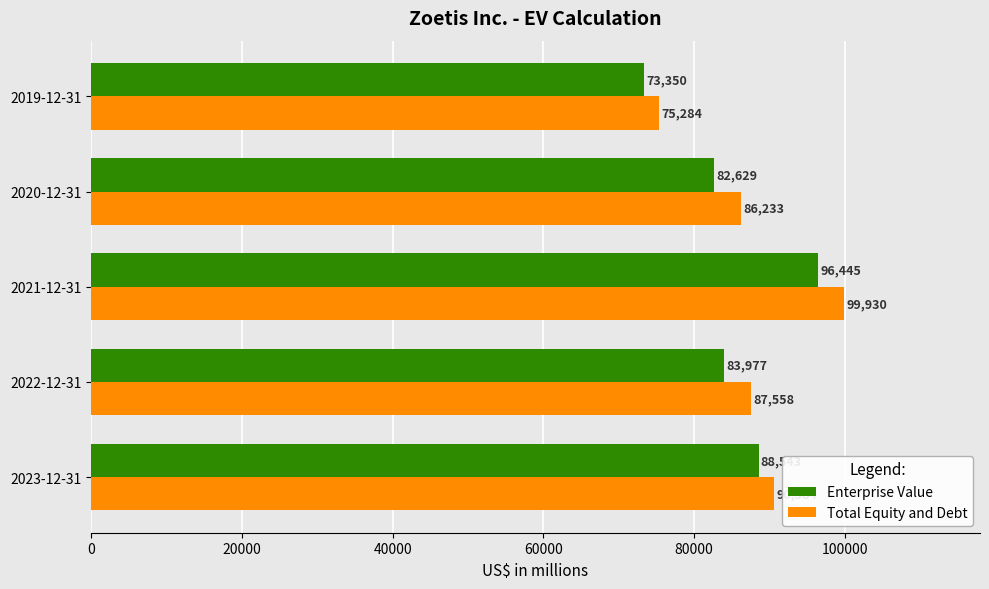

What are all the series names shown in the legend?

Enterprise Value, Total Equity and Debt